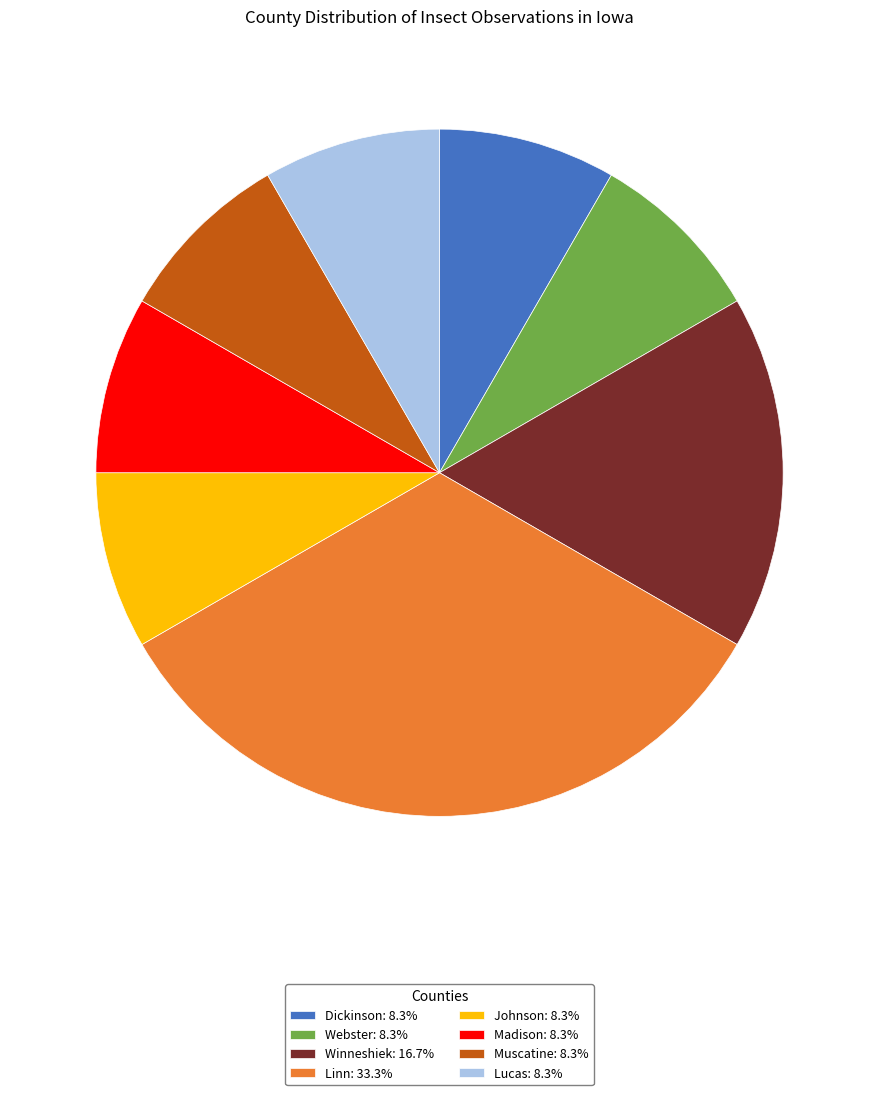

Do Muscatine: 8.3% and Madison: 8.3% together represent more than half of the pie?

No